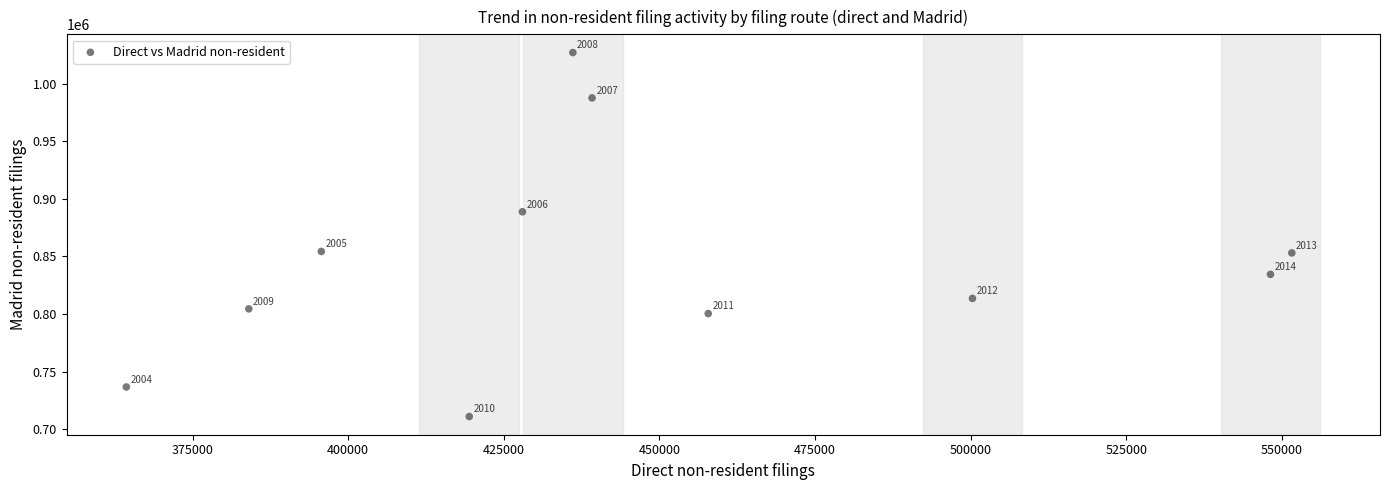

What is the average Y value?

846479